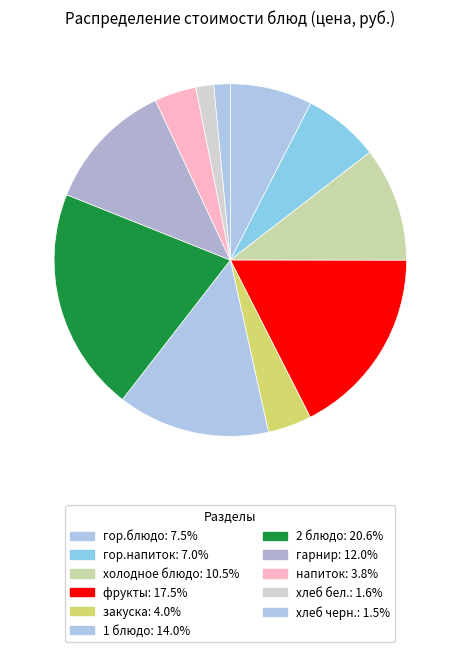

How many slices are in this pie chart?

11